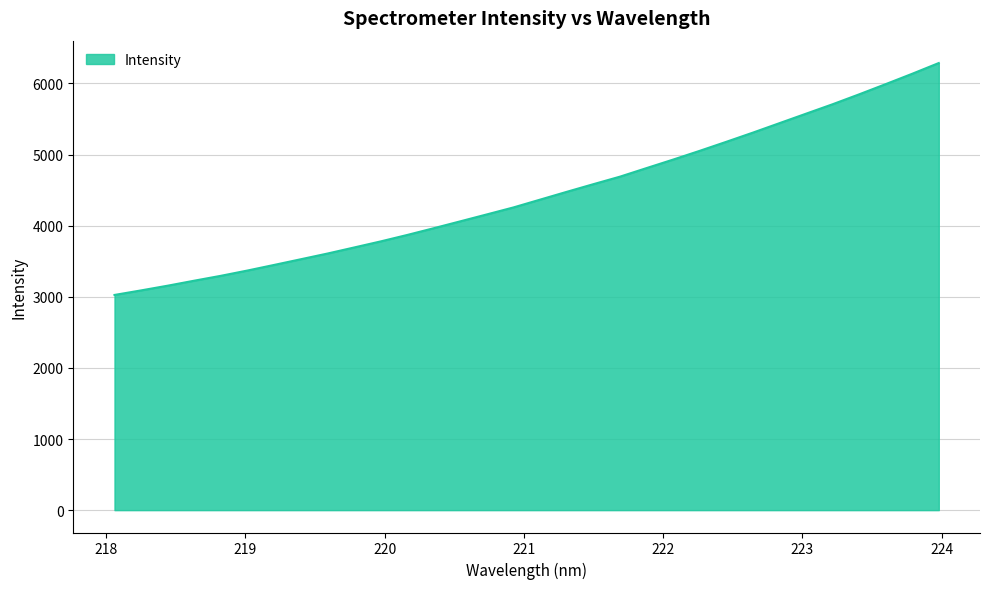

What is the smallest value displayed?

3026.0